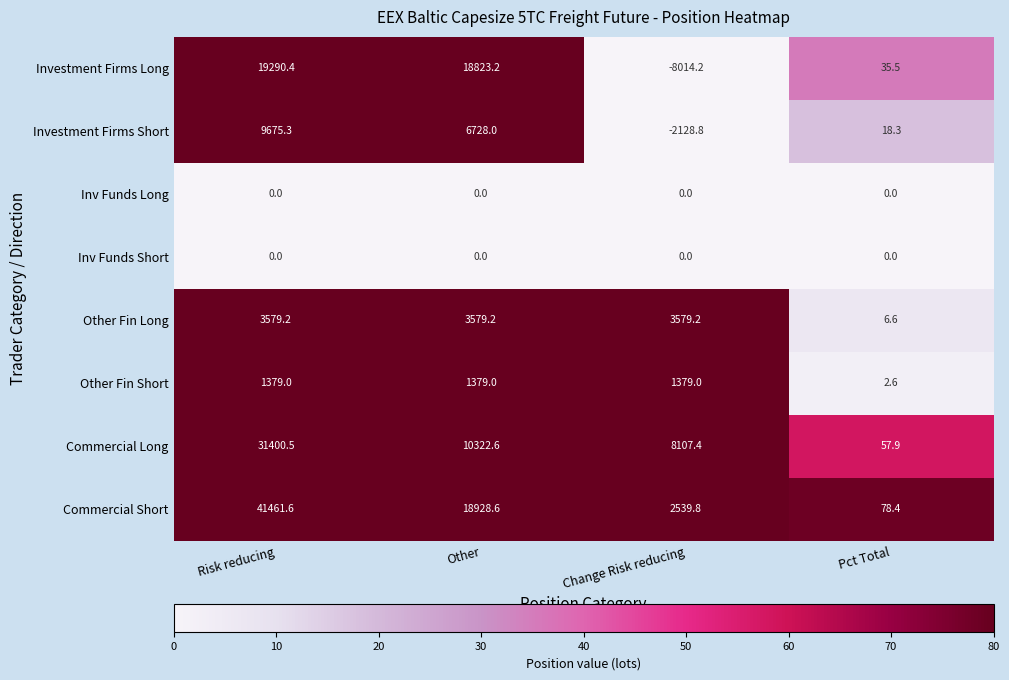

How many data points in Other Fin Long are above 3579?

3